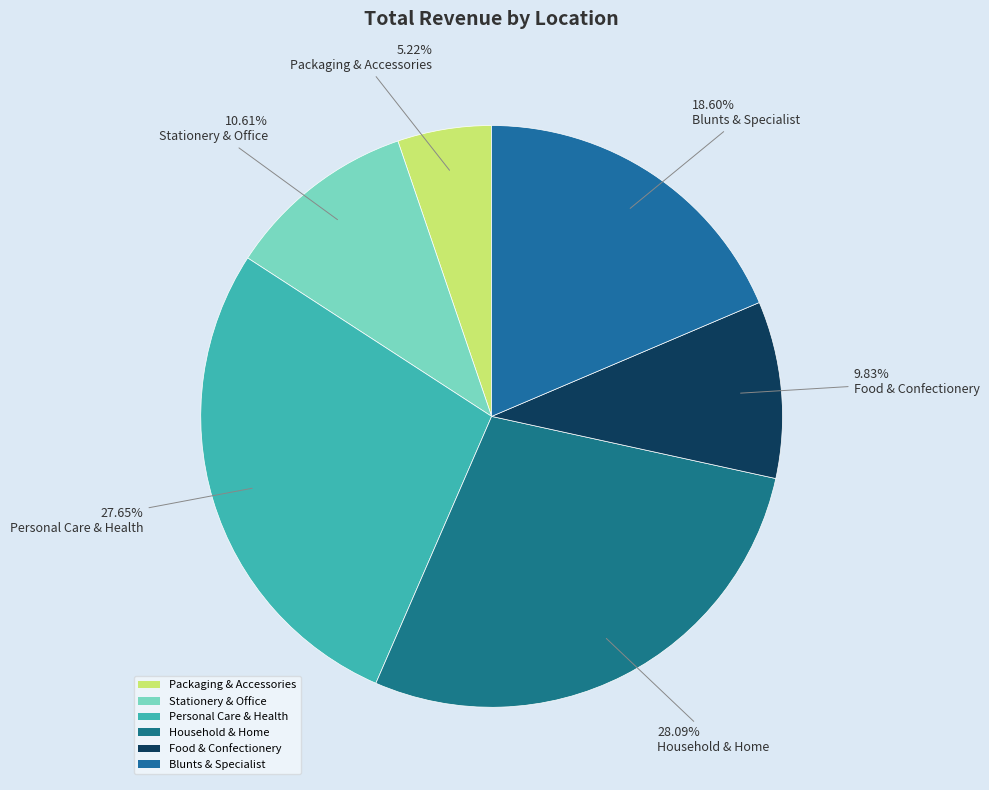

How many segments does this pie chart have?

6